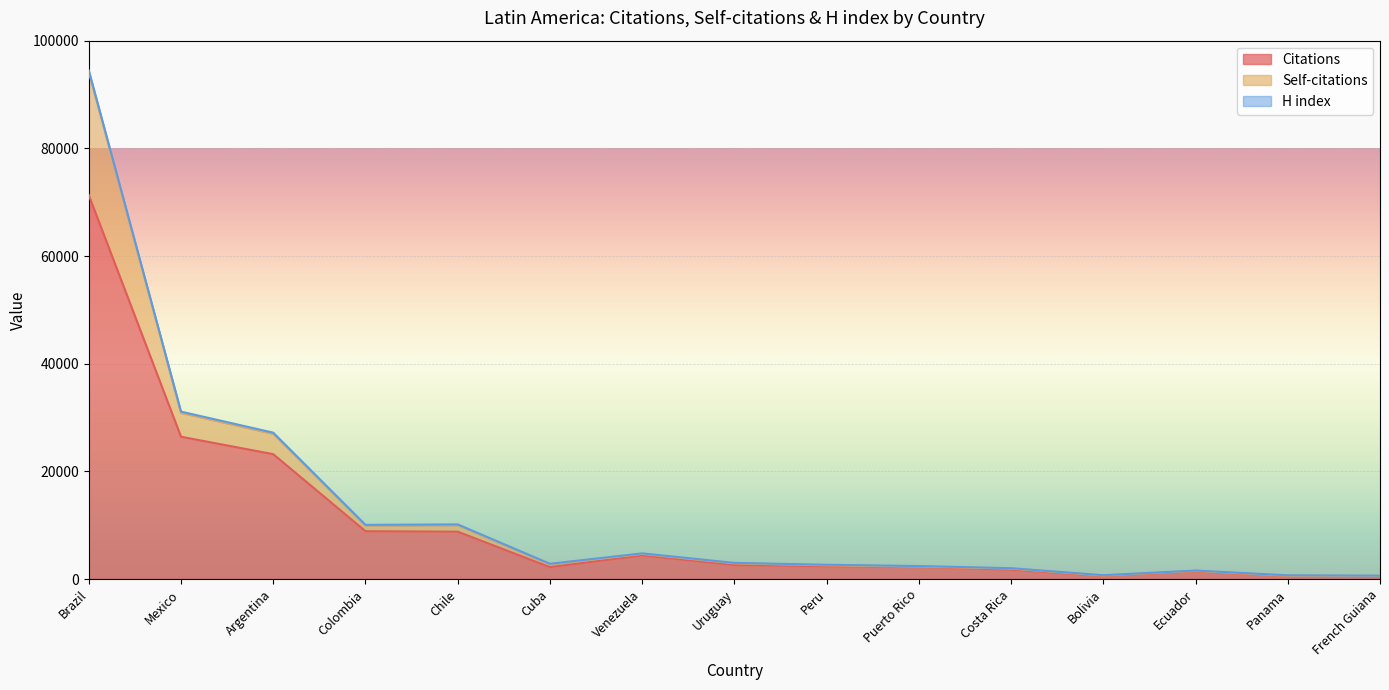

What is the label of the 12th point from the left?

Bolivia